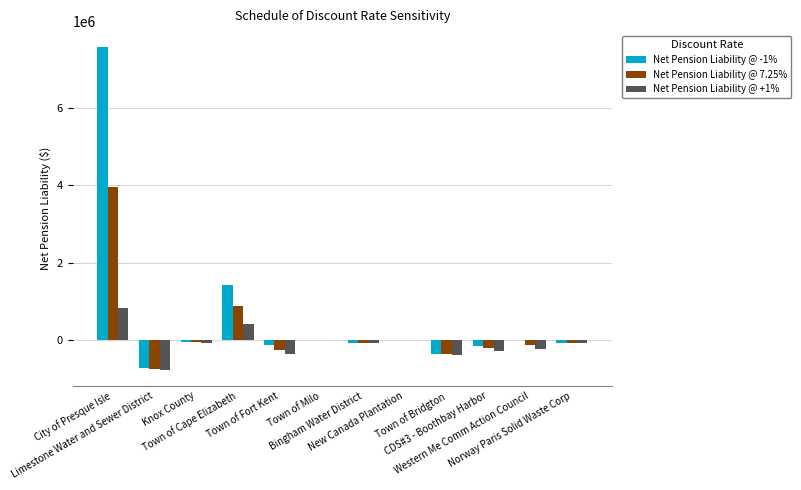

What is the sum of all Net Pension Liability @ +1% values?

-903311